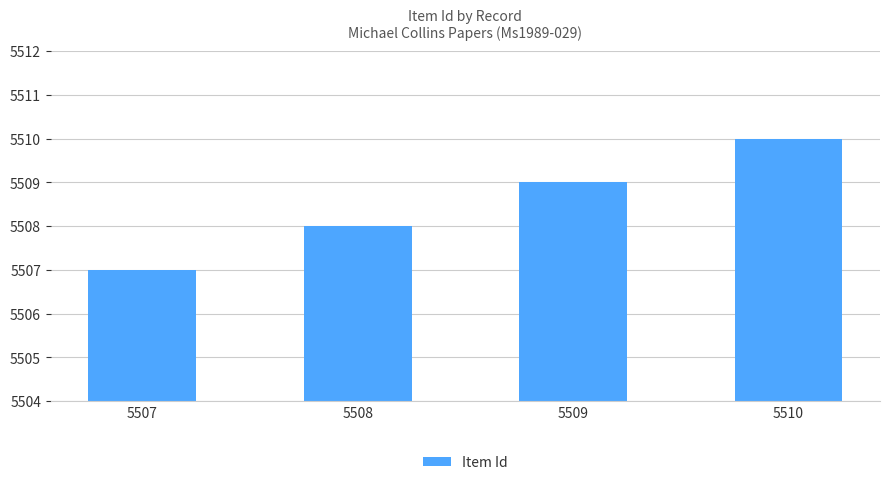

What is the value of the 2nd bar from the left?

5508